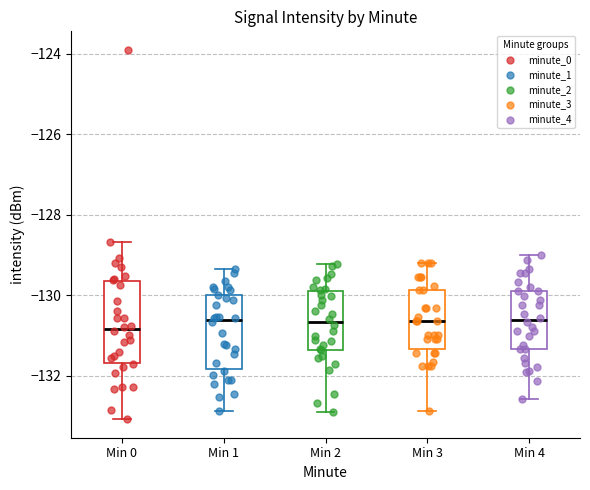

Reading left to right, read every box against the y-axis: the position of its median line, the range the box covers, and the ends of its whiskers. The values are not printed on the chart, so give them approximately, as read against the axis.

Min 0: median -130.8, box -131.6 to -129.6, whiskers -133.0 to -128.6
Min 1: median -130.6, box -131.8 to -130.0, whiskers -132.8 to -129.4
Min 2: median -130.6, box -131.4 to -130.0, whiskers -133.0 to -129.2
Min 3: median -130.6, box -131.4 to -129.8, whiskers -132.8 to -129.2
Min 4: median -130.6, box -131.4 to -129.8, whiskers -132.6 to -129.0